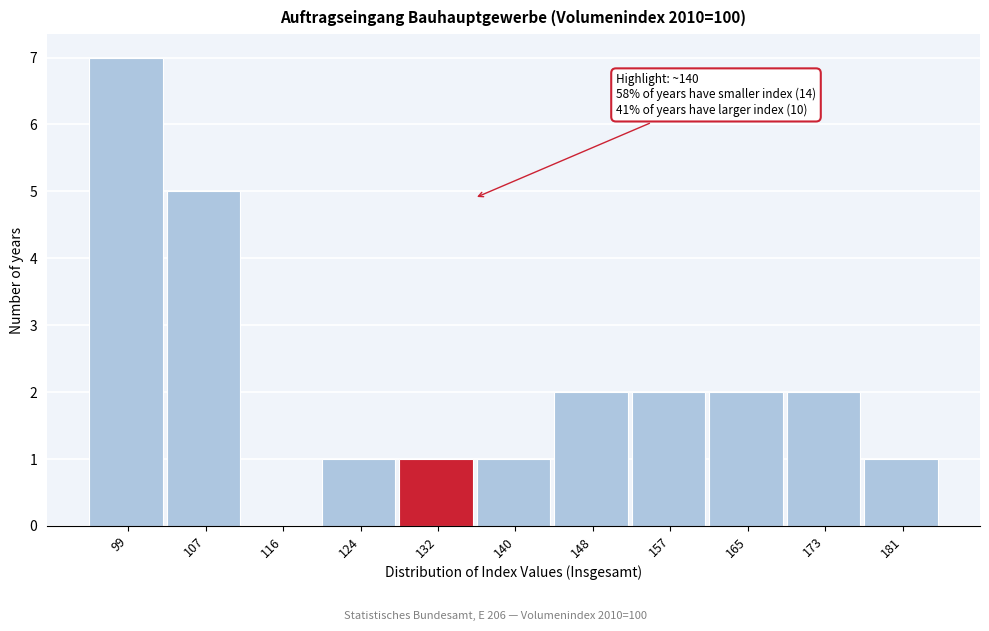

Reading left to right, transcribe all the data shown in this chart.

99=7	107=5	116=0	124=1	132=1	140=1	148=2	157=2	165=2	173=2	181=1